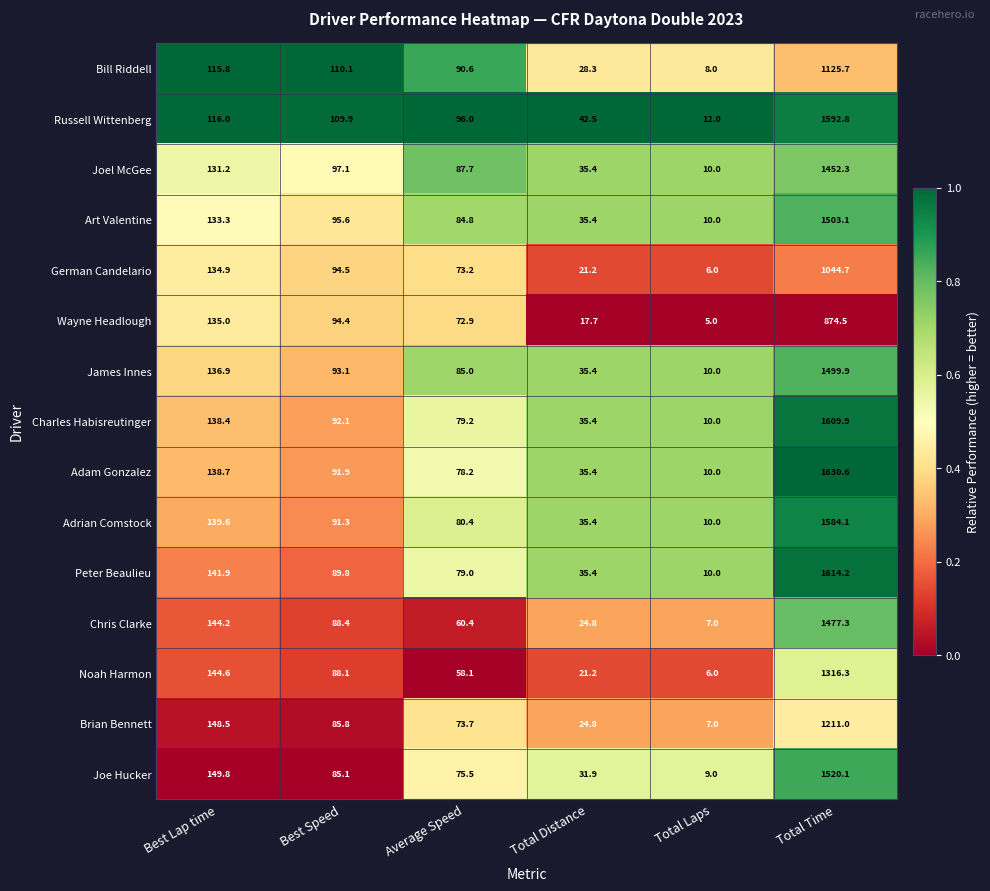

Which series has the largest total across all categories?

Adam Gonzalez